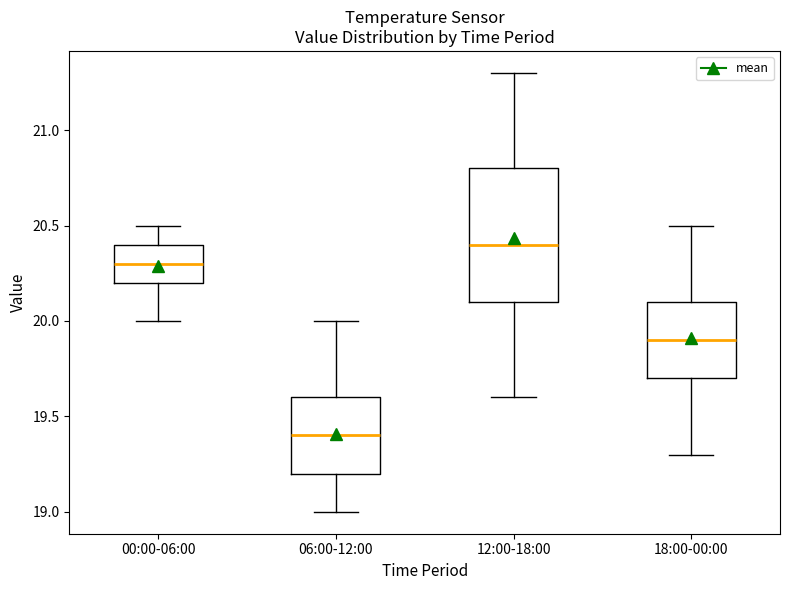

Which box is the tallest, from its lower edge to its upper edge?

12:00-18:00